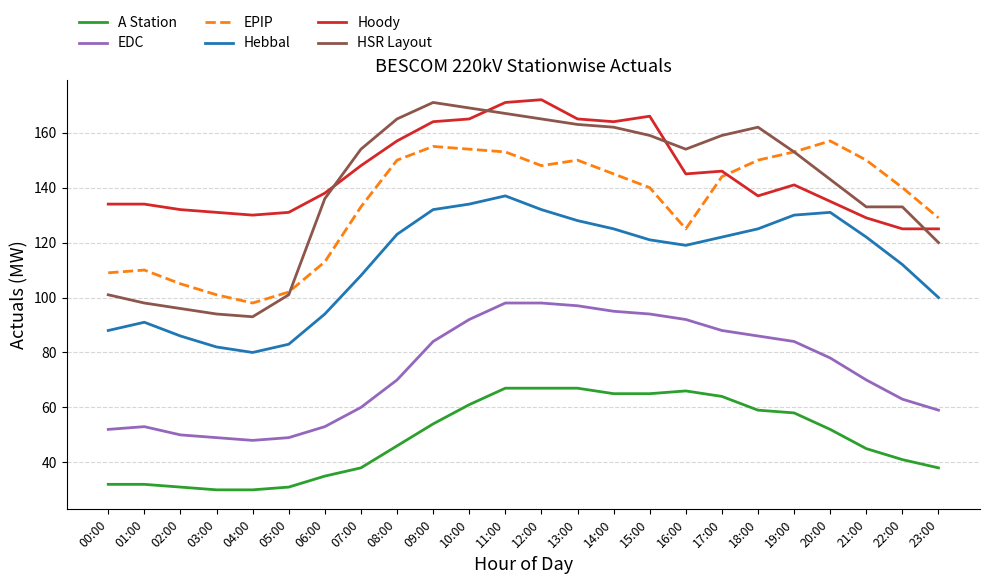

At which label is Hebbal closest to 108?

07:00